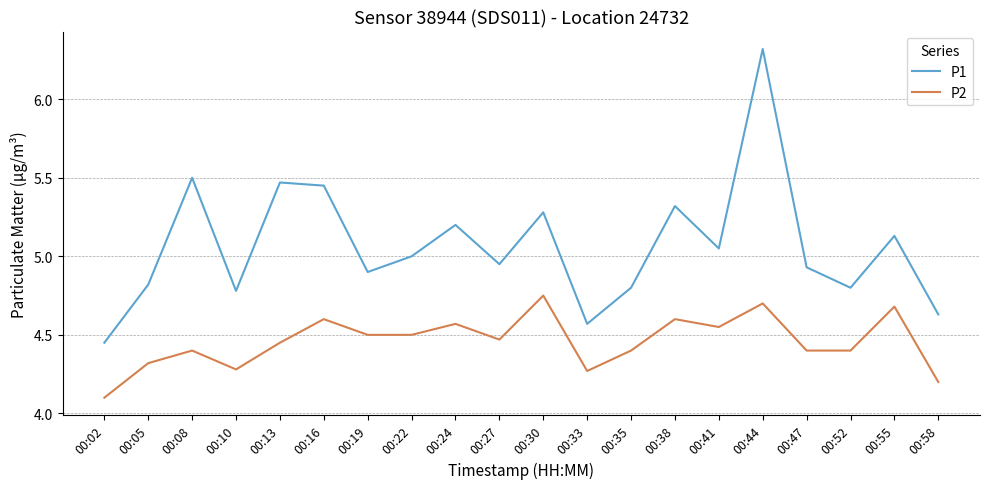

What is the difference between the P2 values at 00:10 and 00:44?

0.4